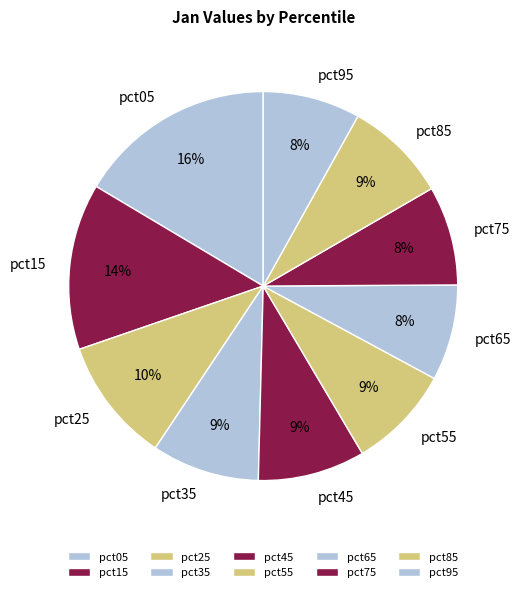

Combined, what portion of the pie is pct25 and pct75?

18.6%